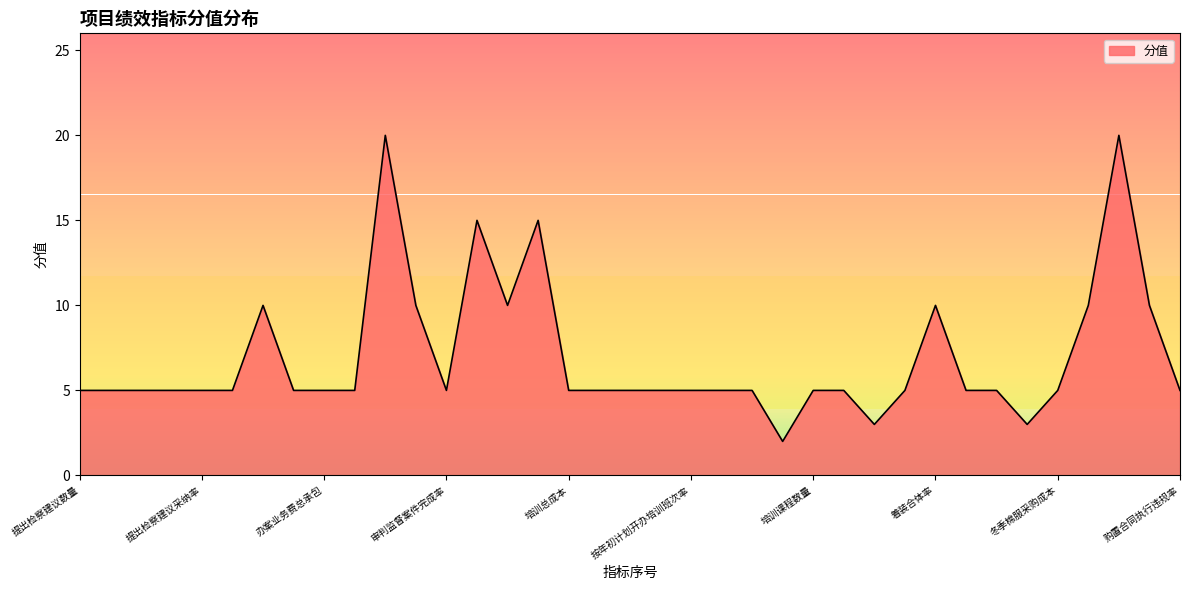

What is the difference between the maximum and minimum values?

18